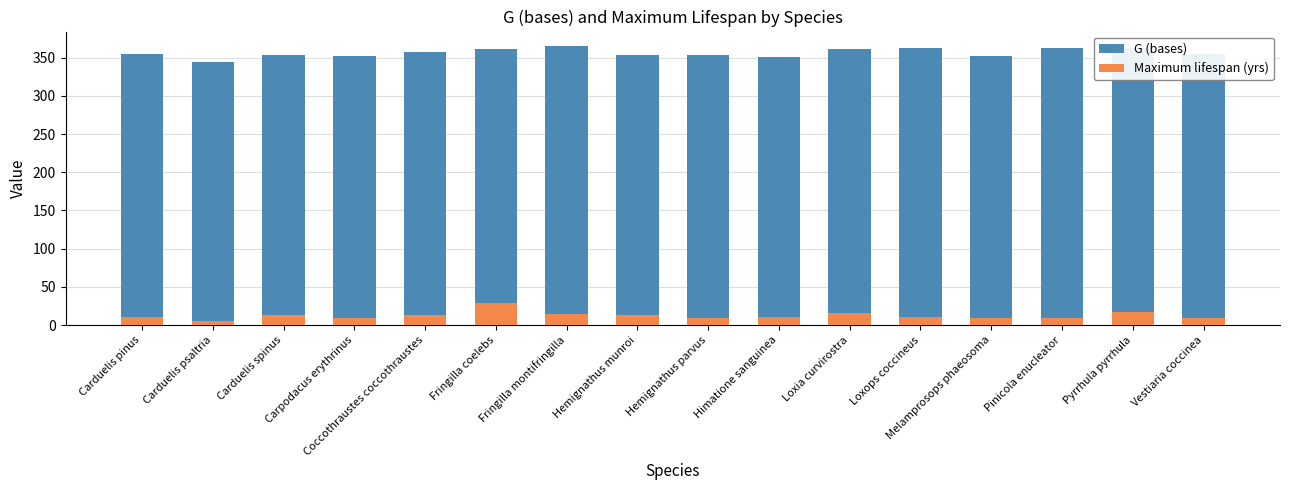

Reading left to right, extract all data points from this chart.

G (bases): 355.0	344.0	354.0	352.0	358.0	362.0	366.0	354.0	354.0	351.0	361.0	363.0	352.0	363.0	363.0	355.0
Maximum lifespan (yrs): 11.0	5.7	13.5	9.0	12.6	29.0	14.8	13.0	9.5	11.0	16.1	10.0	9.2	9.8	17.5	8.8